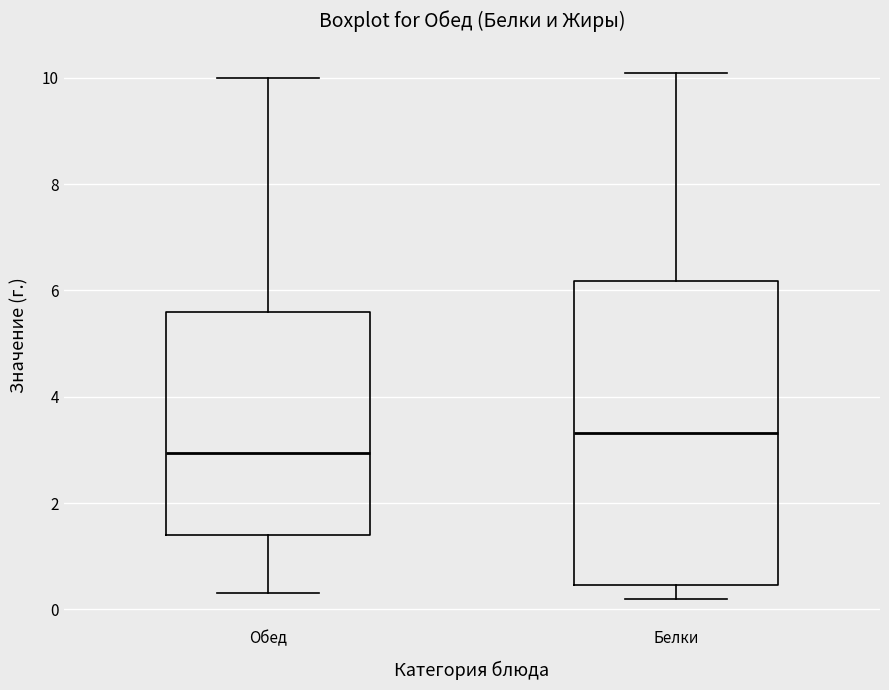

Reading left to right, read every box against the y-axis: the position of its median line, the range the box covers, and the ends of its whiskers. The values are not printed on the chart, so give them approximately, as read against the axis.

Обед: median 3.0, box 1.4 to 5.6, whiskers 0.4 to 10.0
Белки: median 3.4, box 0.4 to 6.2, whiskers 0.2 to 10.2